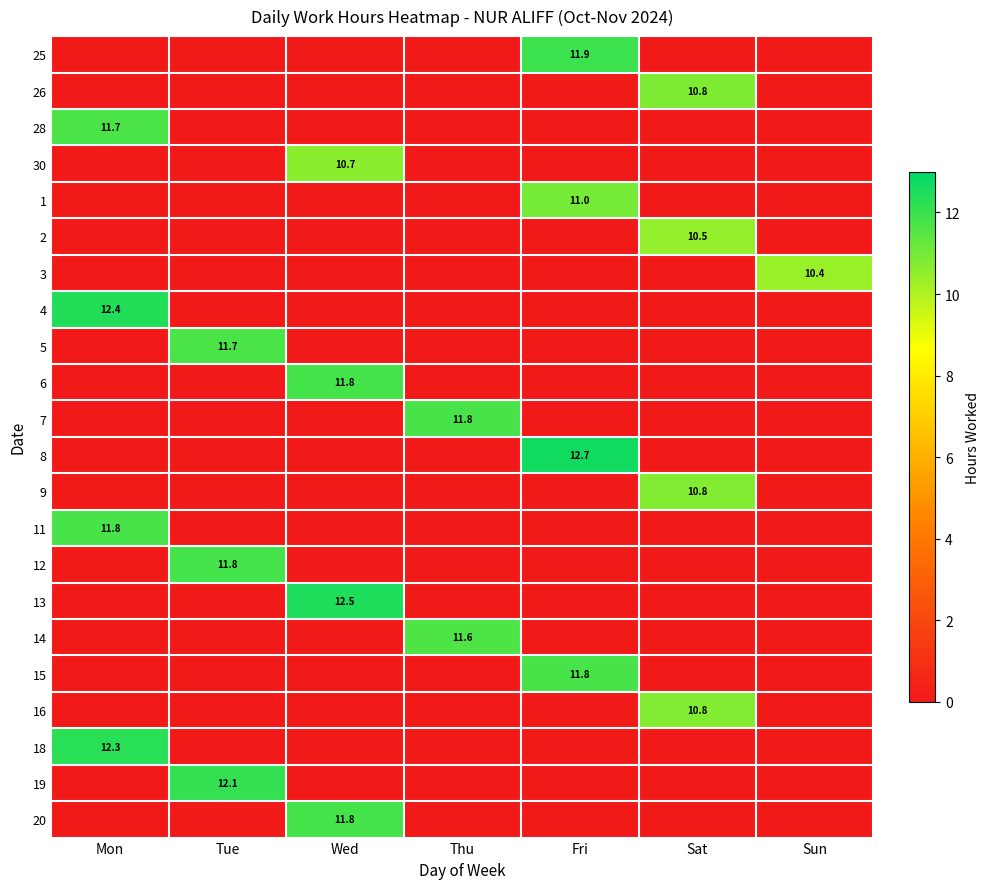

At Tue, list the series in order from smallest to largest.

25, 26, 28, 30, 1, 2, 3, 4, 6, 7, 8, 9, 11, 13, 14, 15, 16, 18, 20, 5, 12, 19